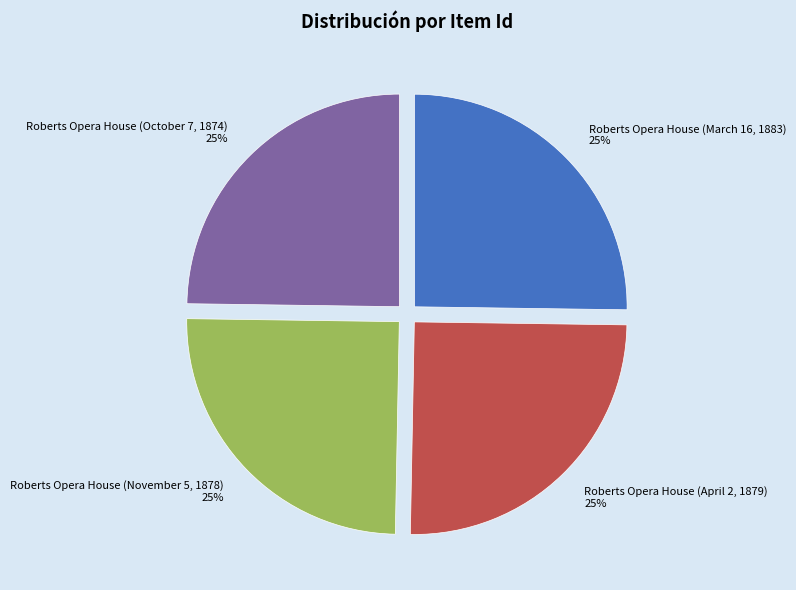

Is there any slice that represents more than half of the pie?

No